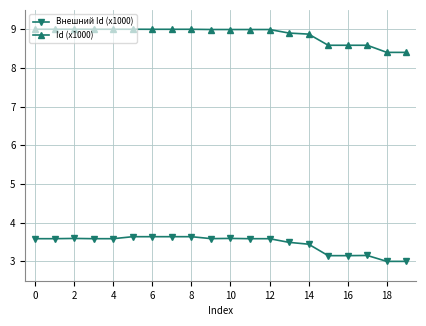

True or false: Внешний Id (x1000) and Id (x1000) cross at least once.

False